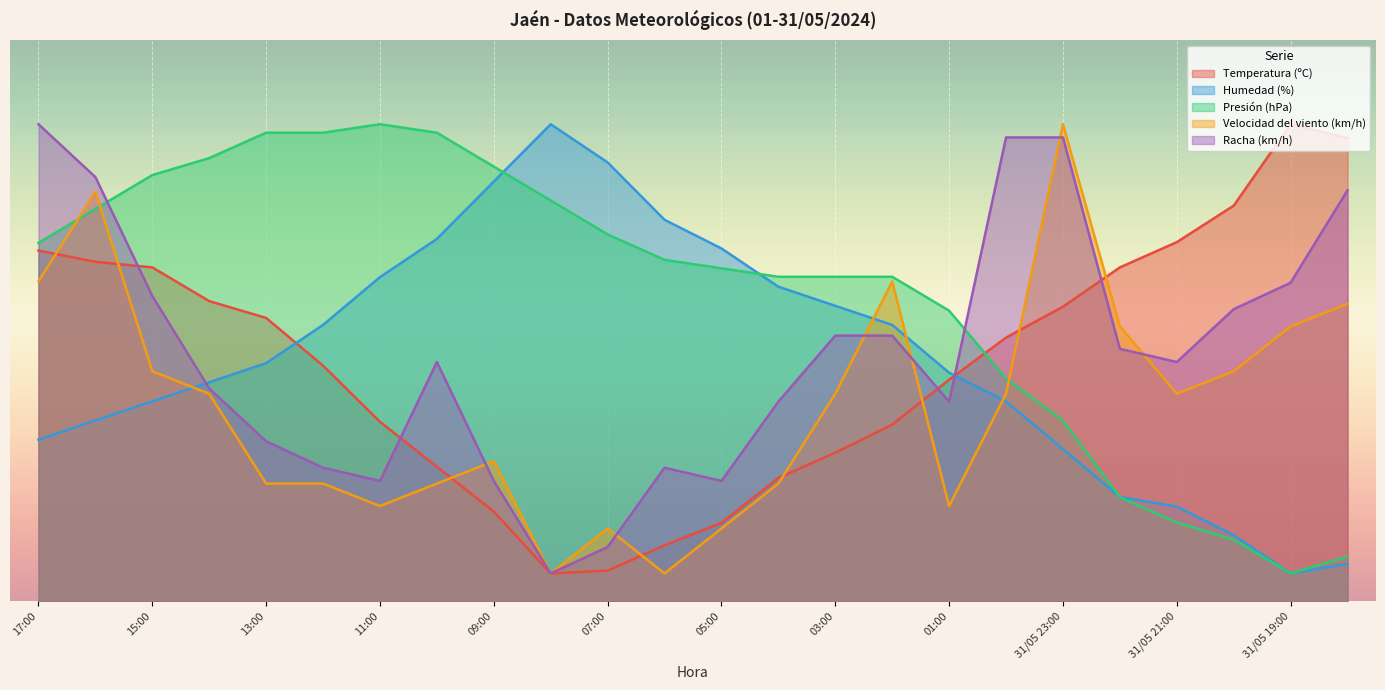

How many data points in Temperatura (ºC) are above 47?

11